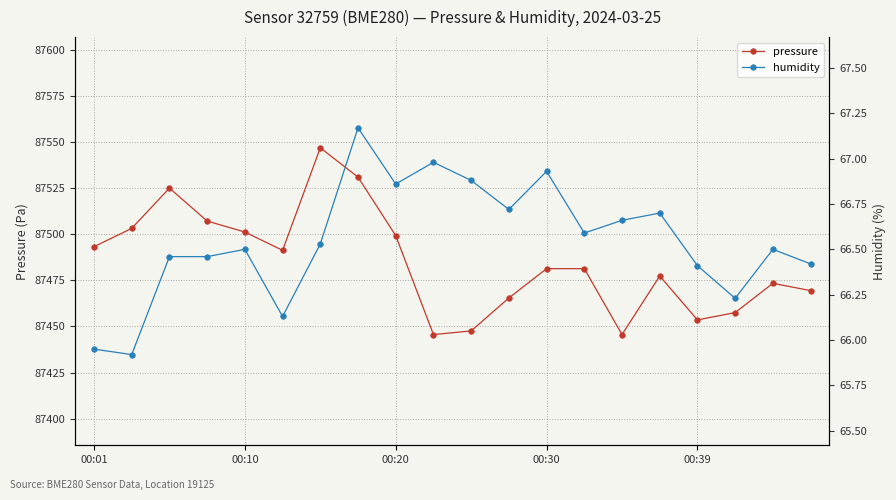

True or false: pressure and humidity intersect in this chart.

False